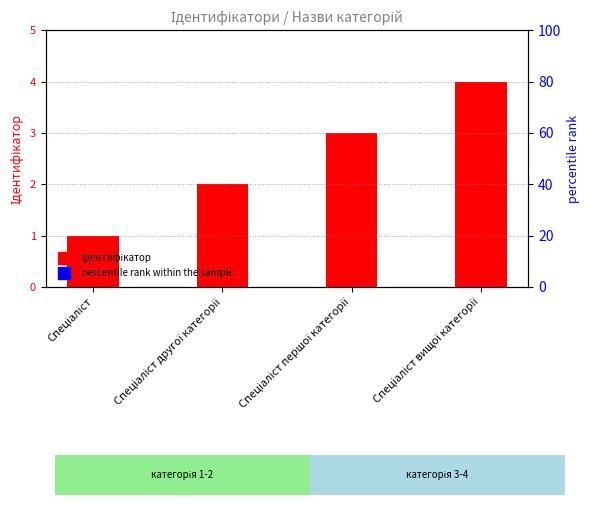

Where does the percentile rank within the sample series first go above 75?

Спеціаліст вищої категорії